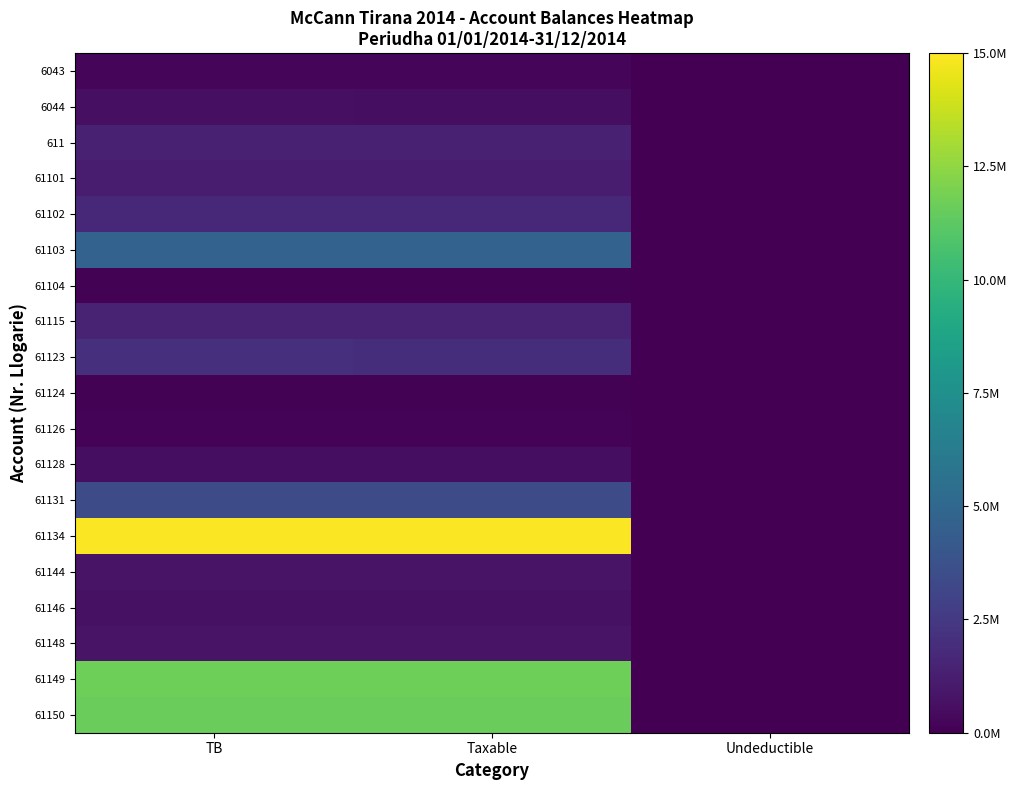

What is the maximum value shown in the chart?

1.0